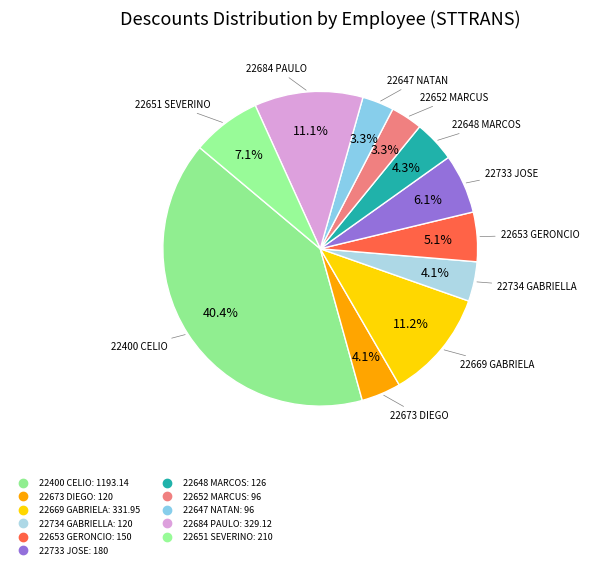

To the nearest percent, what percentage of the pie is 22647 NATAN?

3%